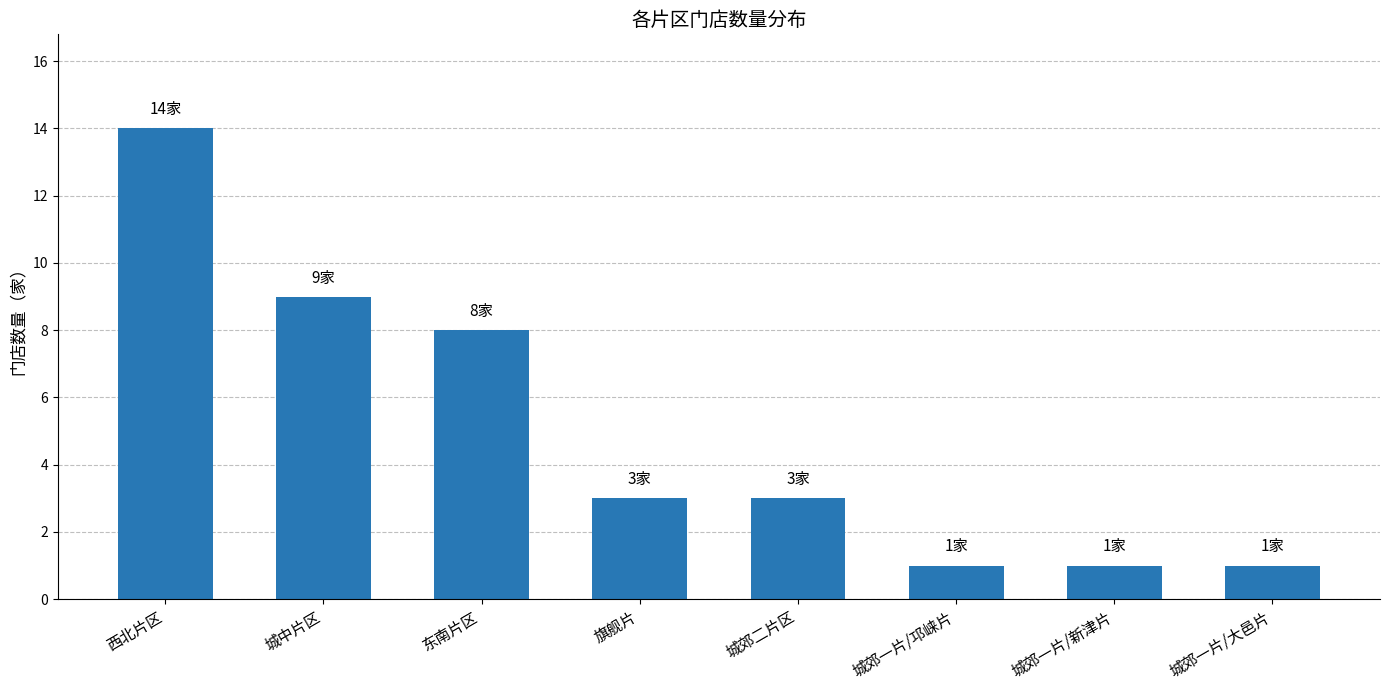

What is the greatest value displayed?

14